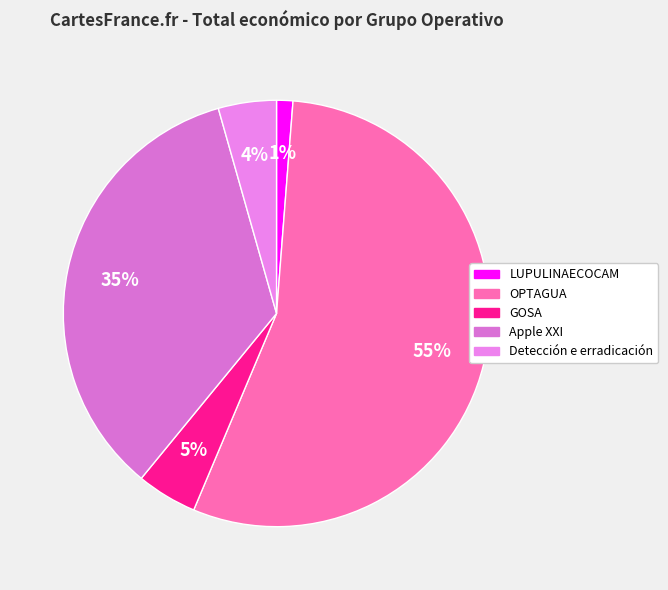

Which slice is the largest?

OPTAGUA